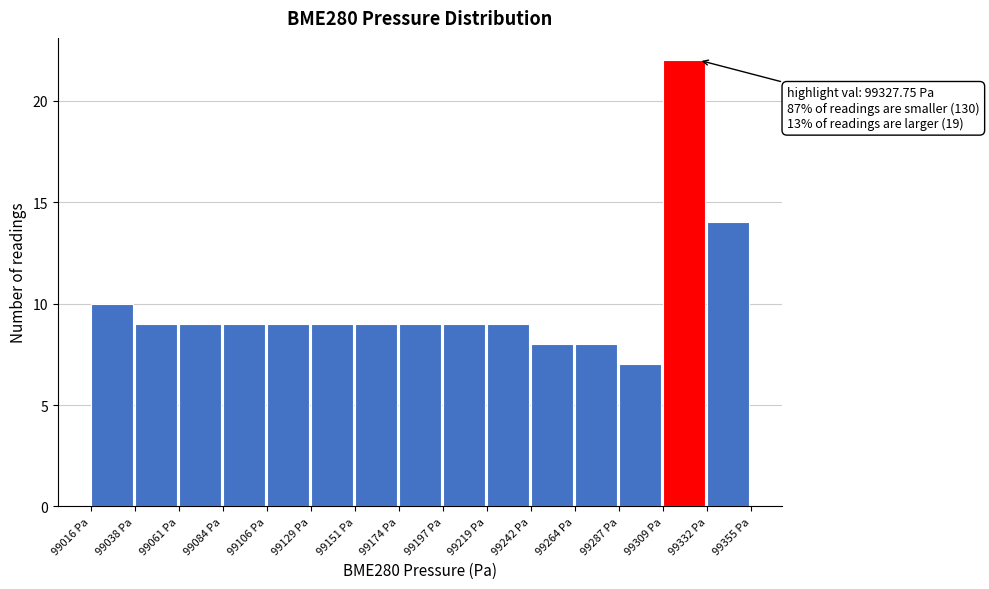

Over which range of the x-axis is the bar tallest?

99310 to 99330